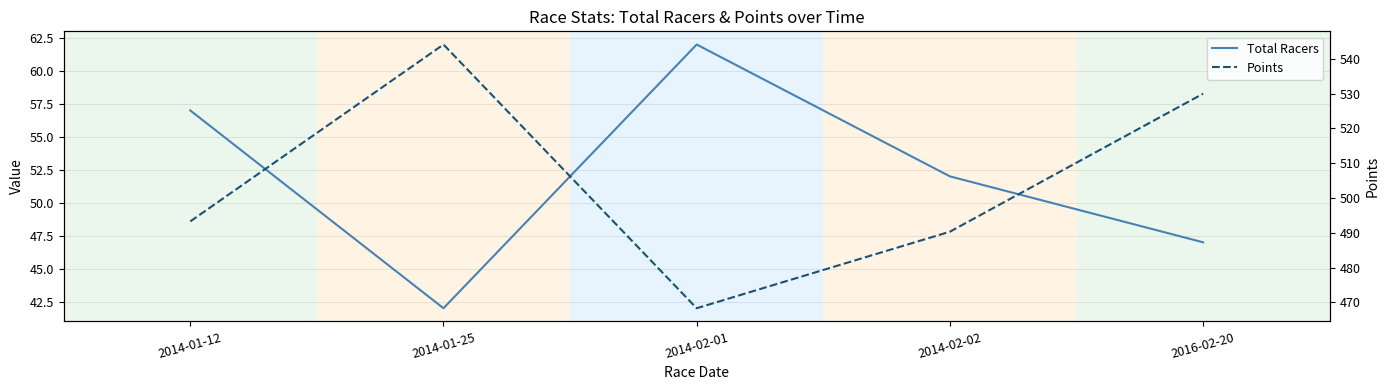

What is the difference between the maximum and minimum values in the Total Racers series?

20.0